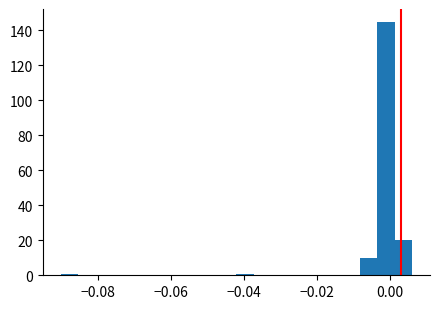

Read against the x-axis, roughly where is the centre of the tallest bar?

-0.002